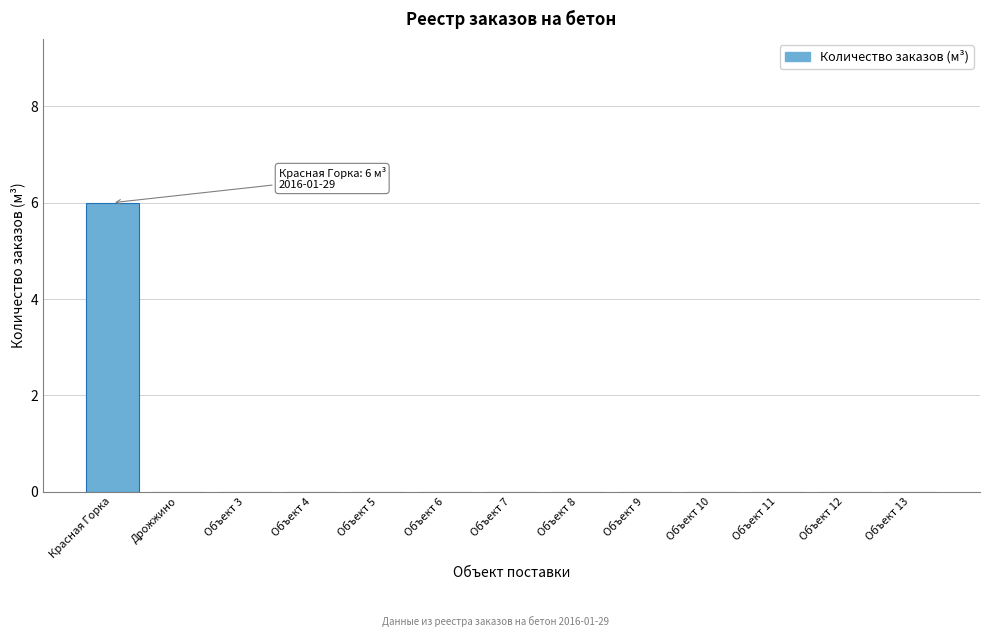

Reading right to left, list all the values displayed in this chart.

Объект 13=0	Объект 12=0	Объект 11=0	Объект 10=0	Объект 9=0	Объект 8=0	Объект 7=0	Объект 6=0	Объект 5=0	Объект 4=0	Объект 3=0	Дрожжино=0	Красная Горка=6